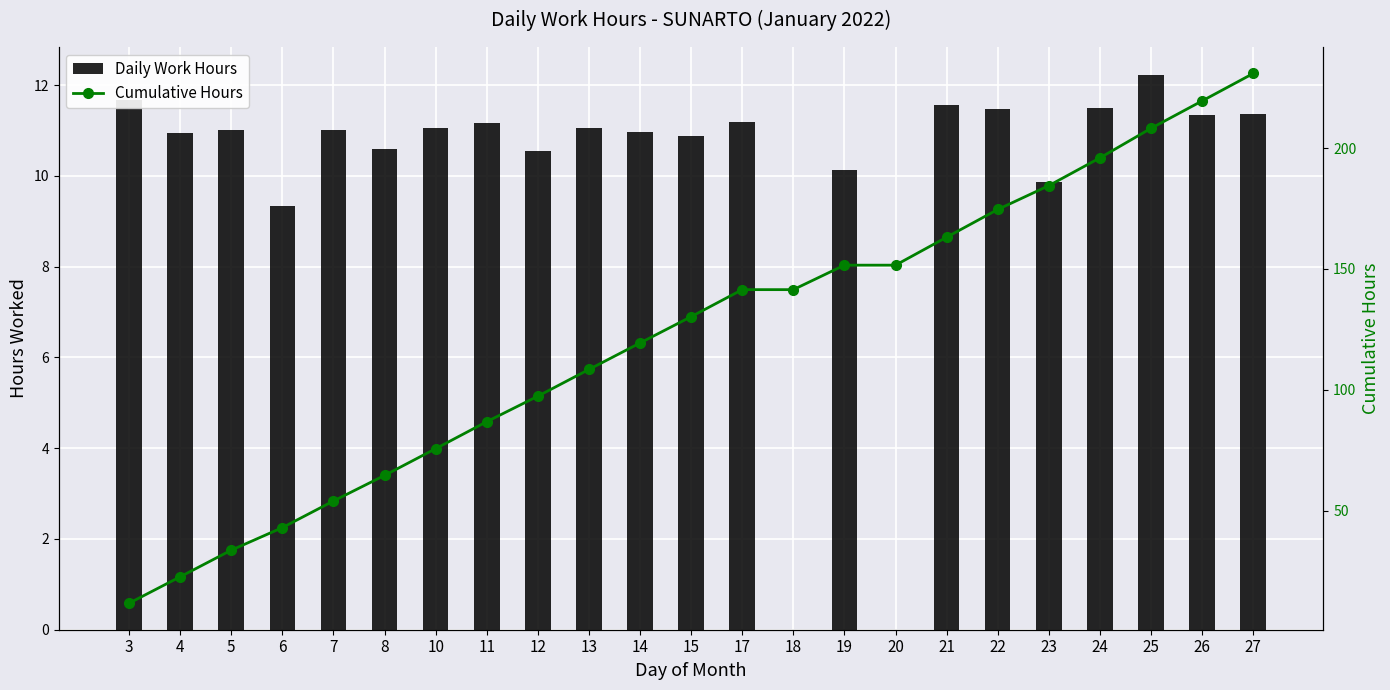

Rank the categories by Cumulative Hours value from highest to lowest.

27, 26, 25, 24, 23, 22, 21, 19, 20, 17, 18, 15, 14, 13, 12, 11, 10, 8, 7, 6, 5, 4, 3